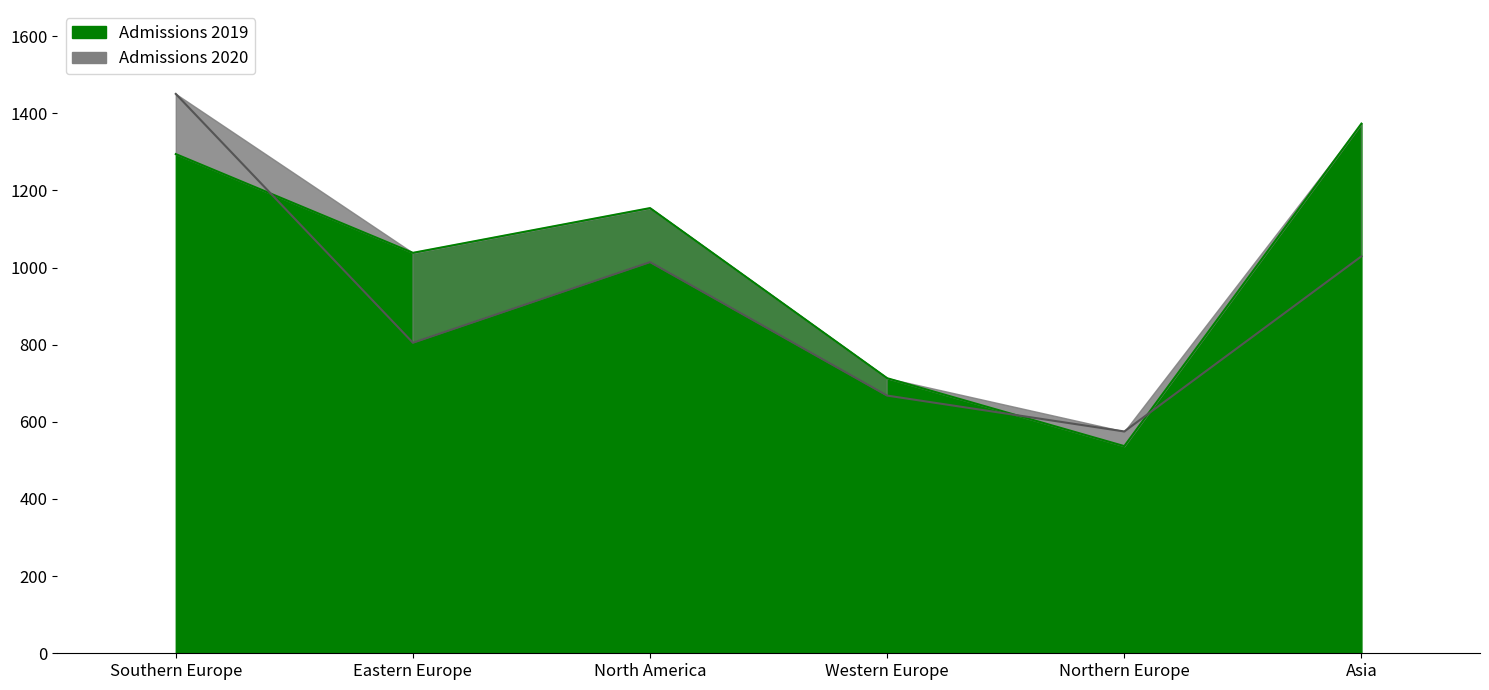

True or false: Admissions 2020 has more than 0 interior local peaks.

True